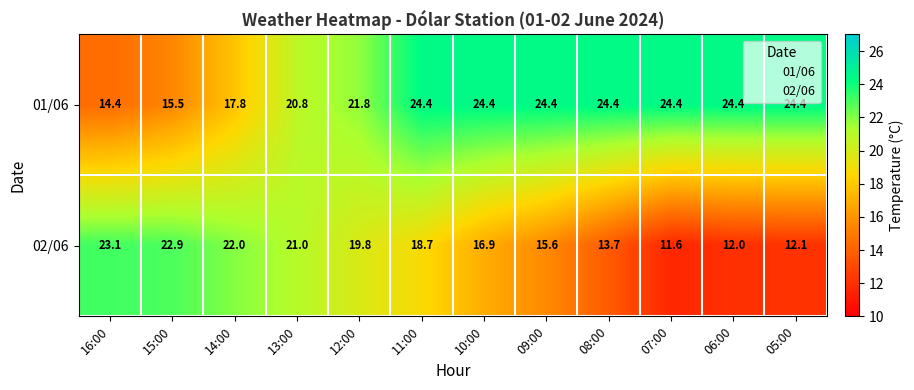

Which series has the widest spread of values?

02/06